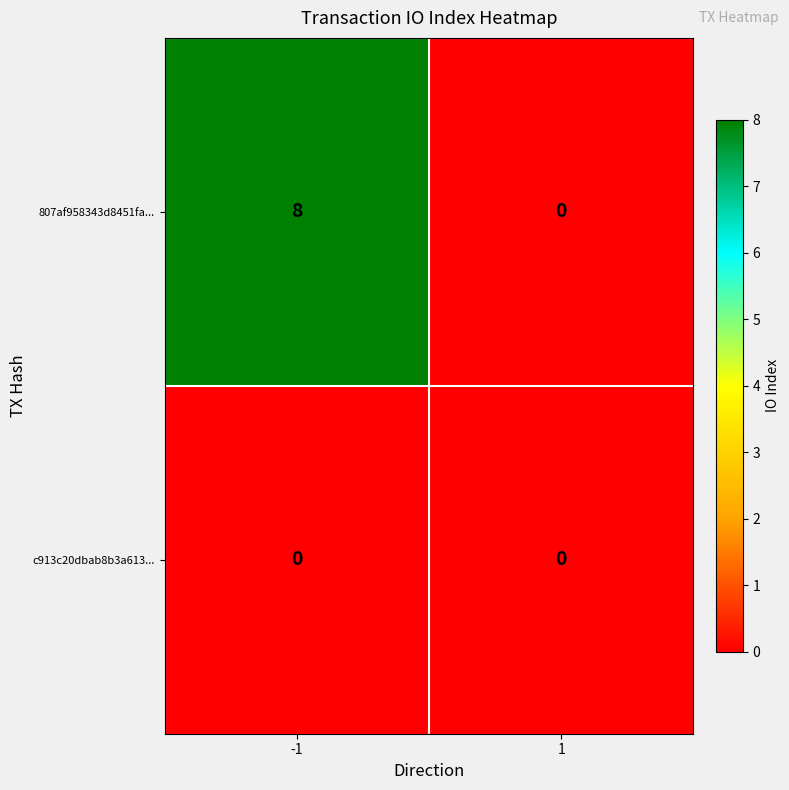

What is the average value of the 807af958343d8451fa... series?

4